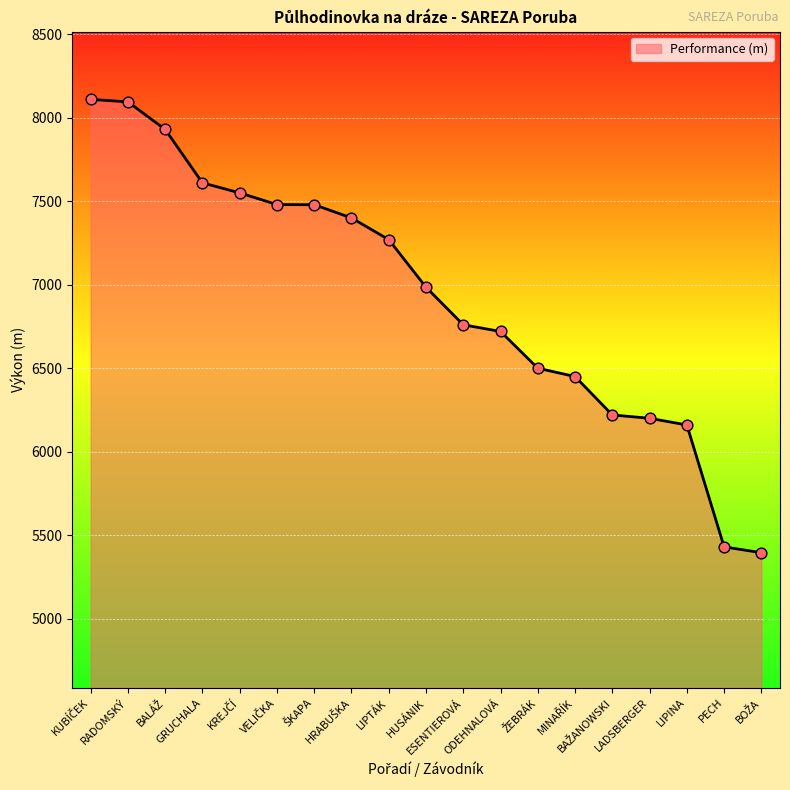

What is the minimum value shown in the chart?

5395